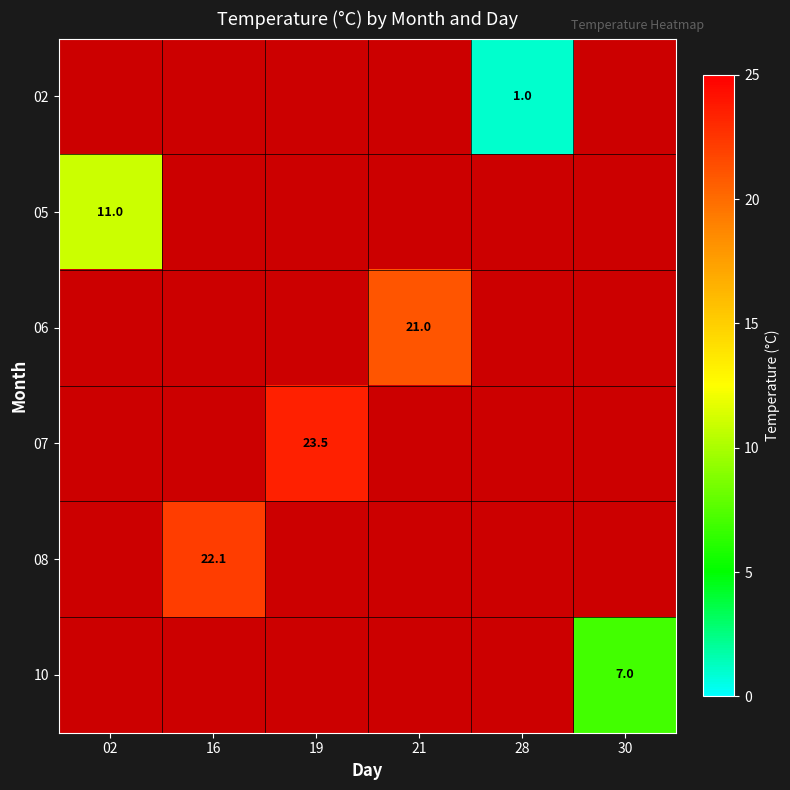

How many data points does each series have?

6